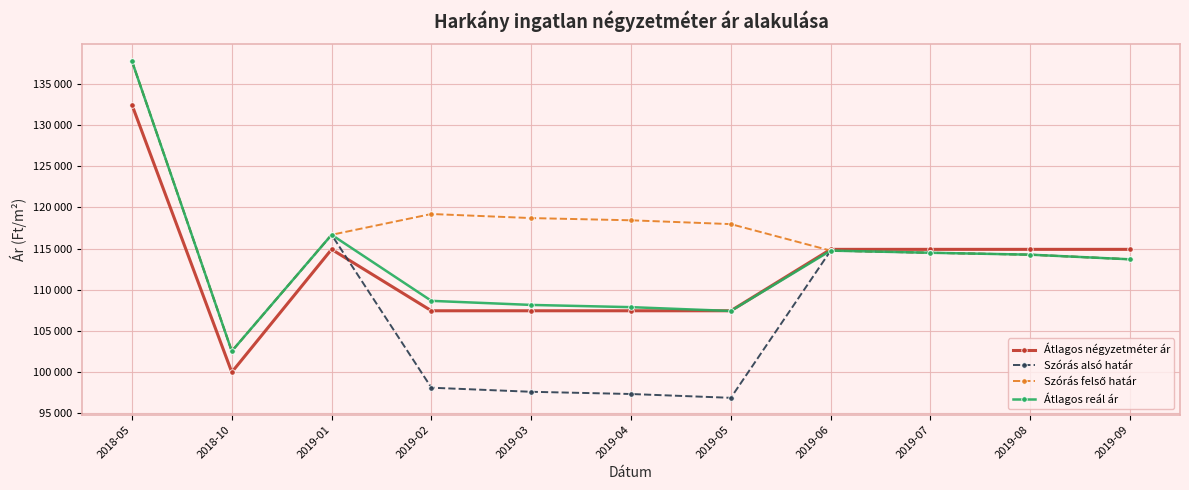

What is the label of the 11th point from the right?

2018-05